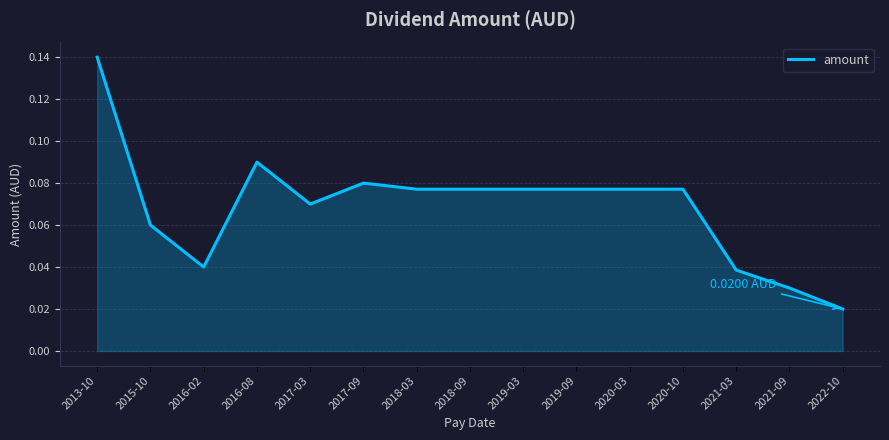

Between 2021-03 and 2015-10, which is larger?

2015-10